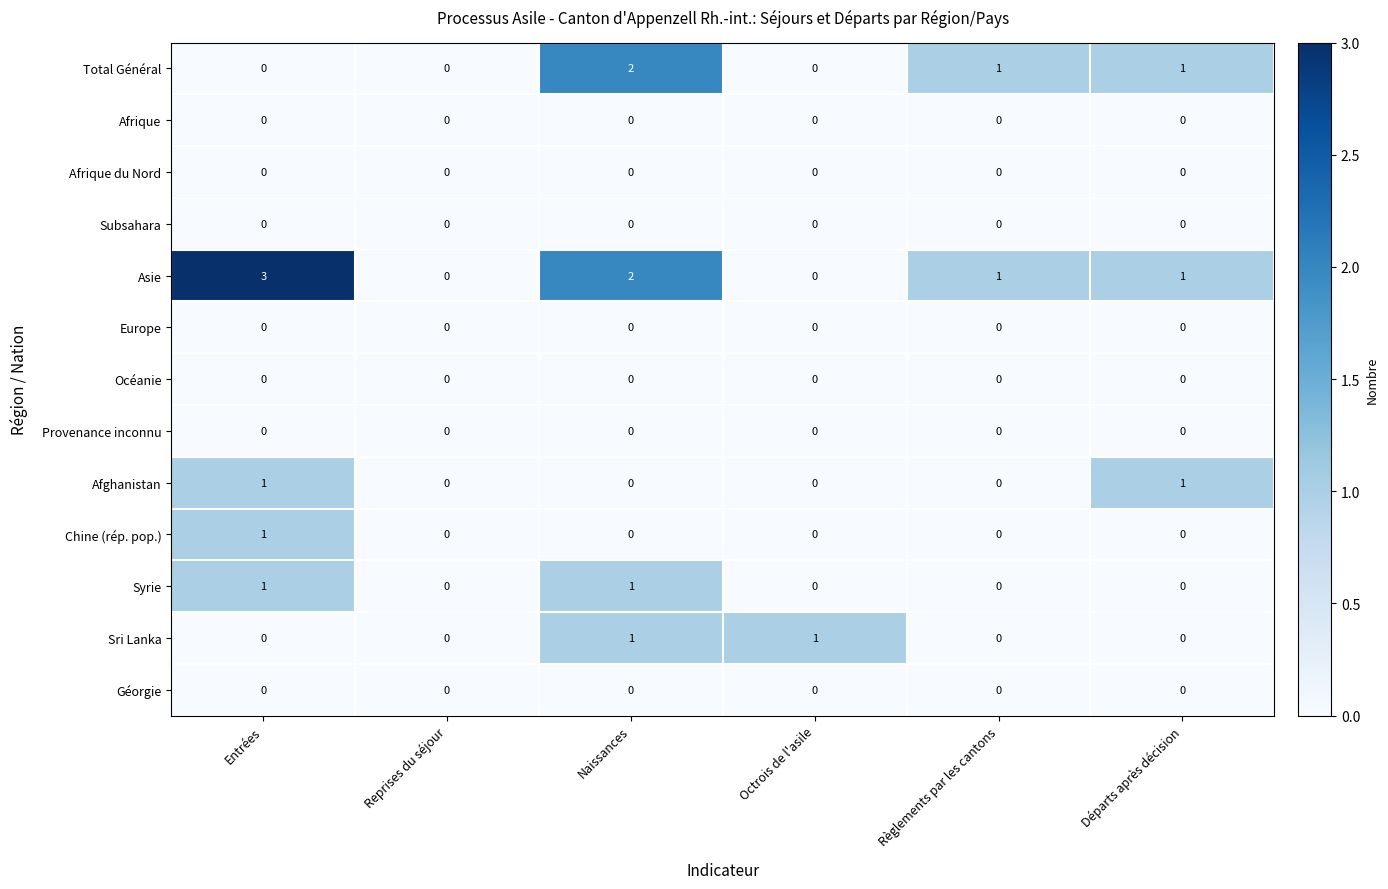

At which category does the chart reach its peak across all series?

Entrées